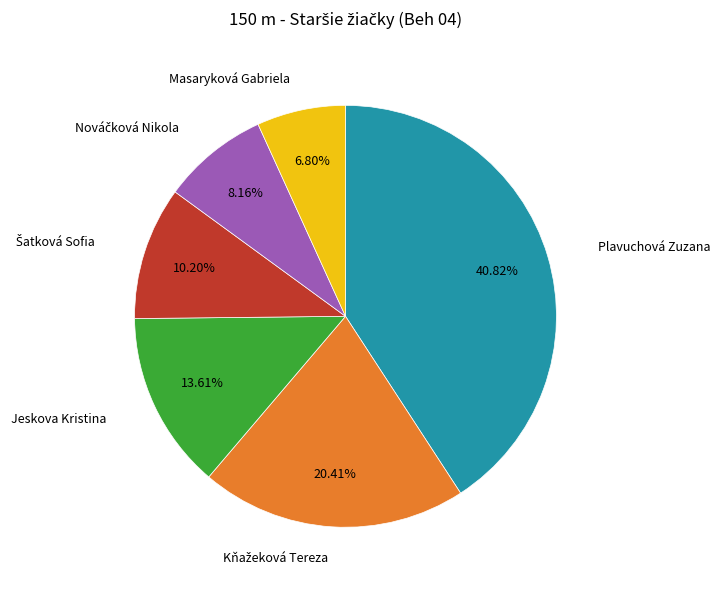

Does any single category account for the majority?

No